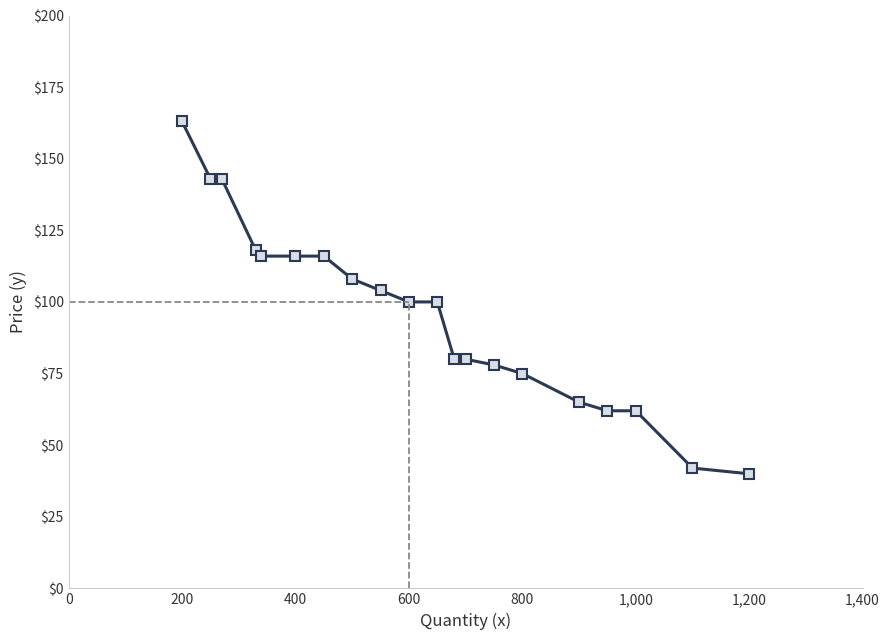

What is the value of the 9th point from the left?

104